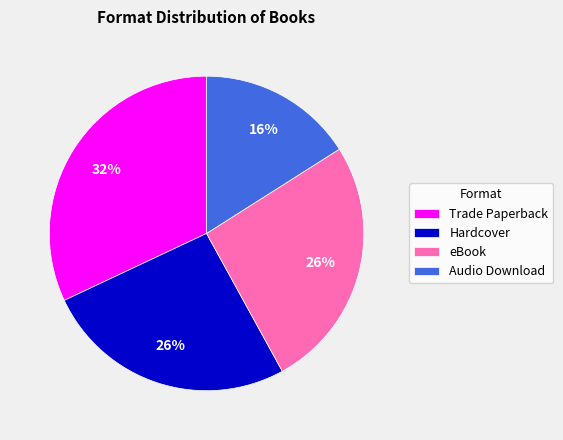

Is the sum of eBook and Trade Paperback greater than half?

Yes